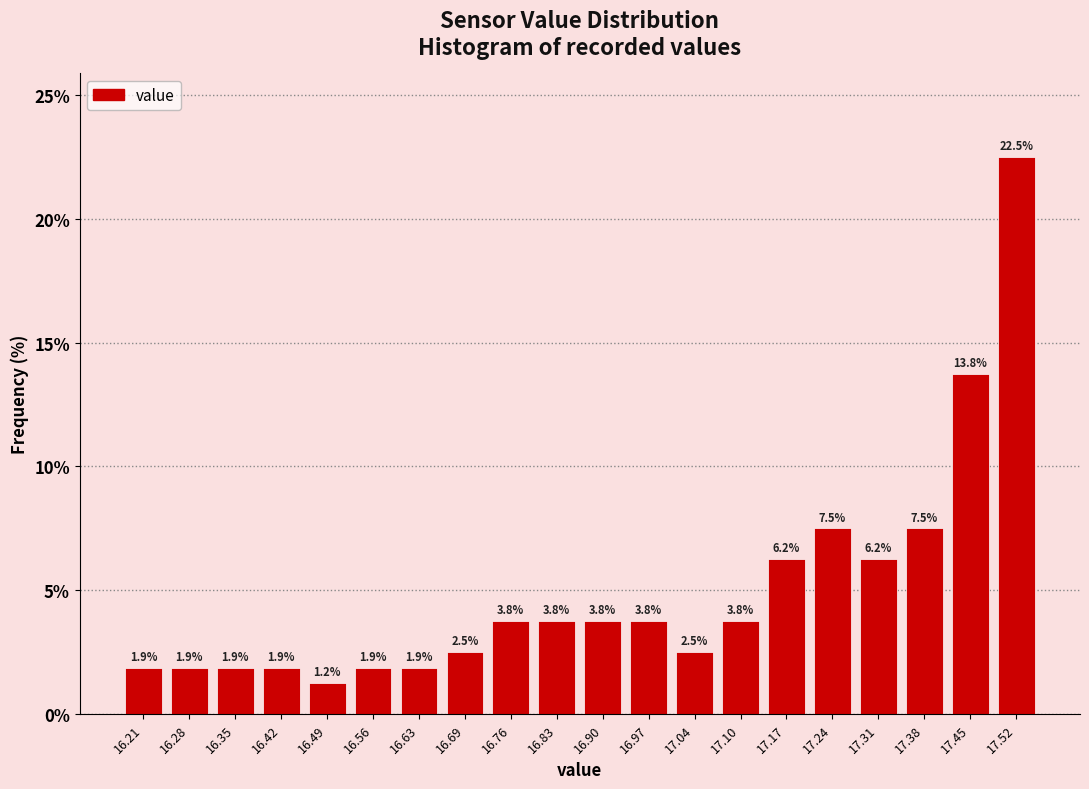

What is the height of the bar covering 16.73 to 16.80 on the x-axis? The bar edges are not printed on the chart, so give them approximately, as read against the axis.

3.8